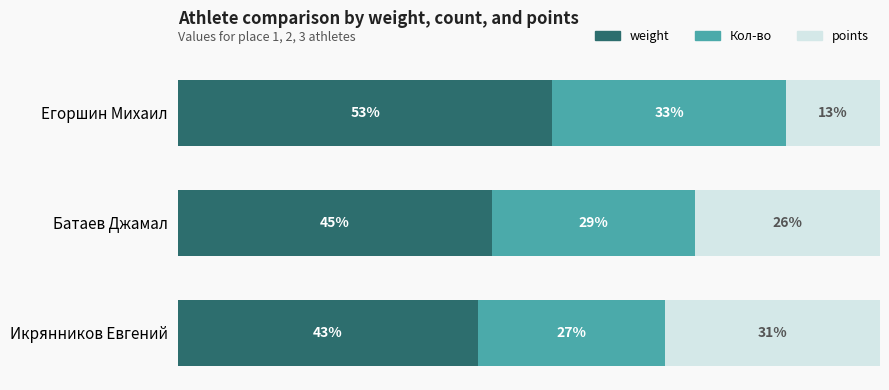

What are all the series names shown in the legend?

weight, Кол-во, points